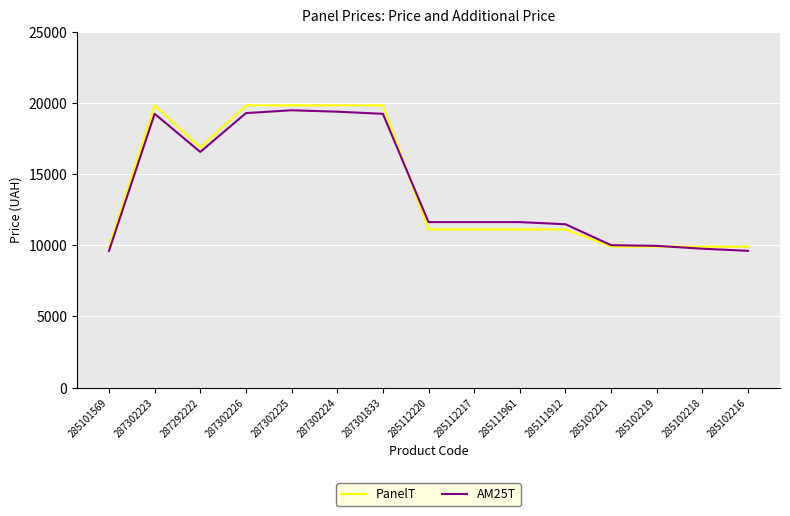

What is the minimum value shown in the chart?

9611.2